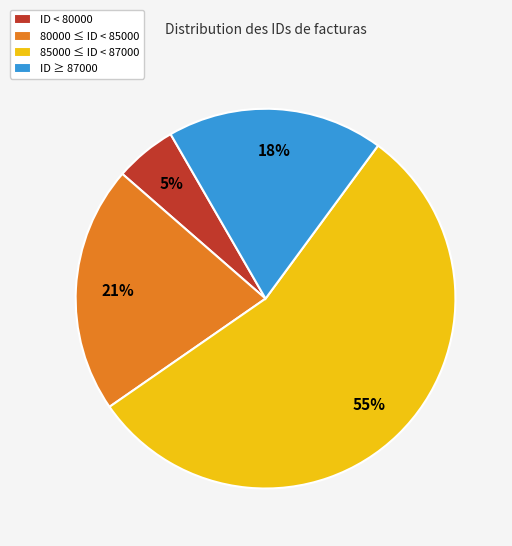

Does any single category account for the majority?

Yes